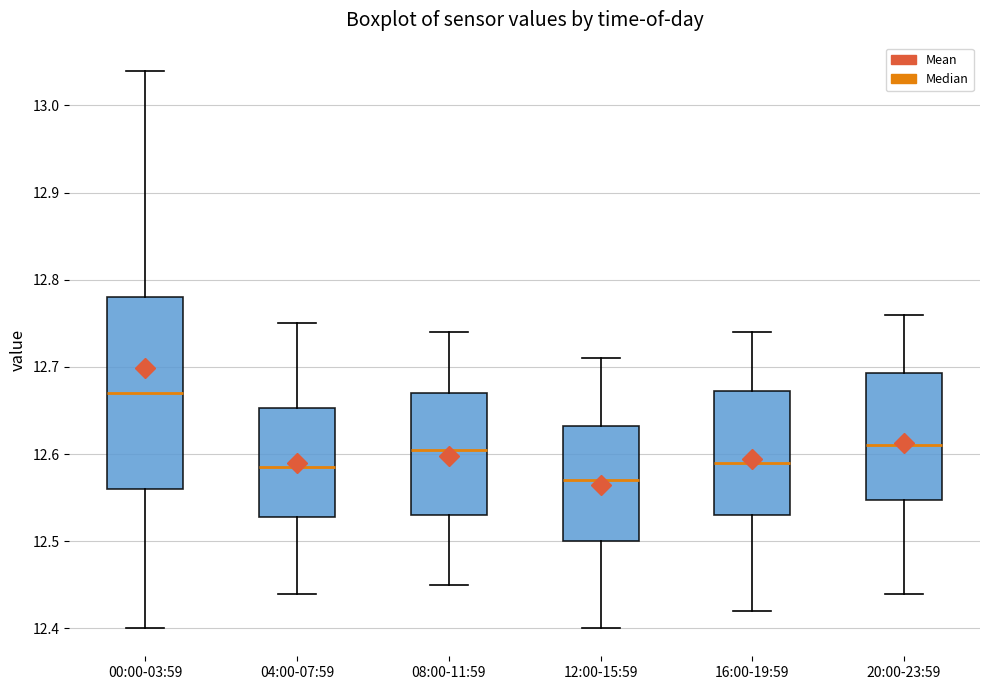

Which box is the tallest, from its lower edge to its upper edge?

00:00-03:59